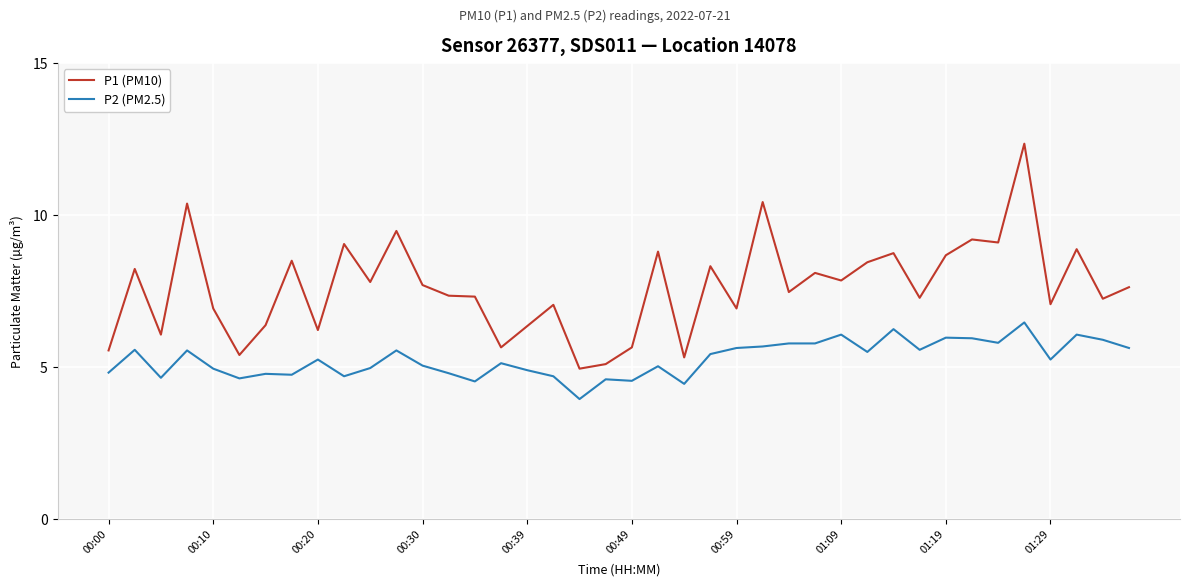

True or false: P2 (PM2.5) and P1 (PM10) cross at least once.

False